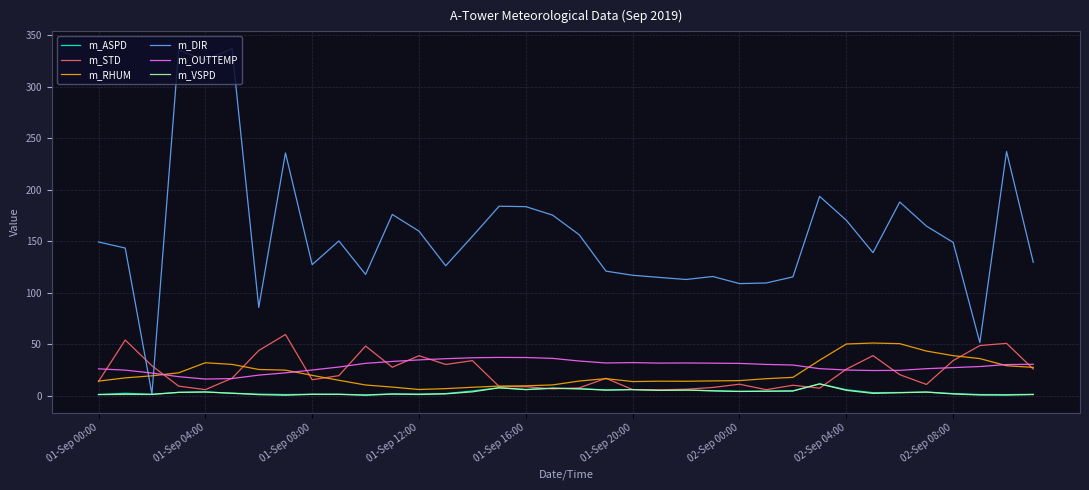

What is the maximum value for m_DIR?

336.9